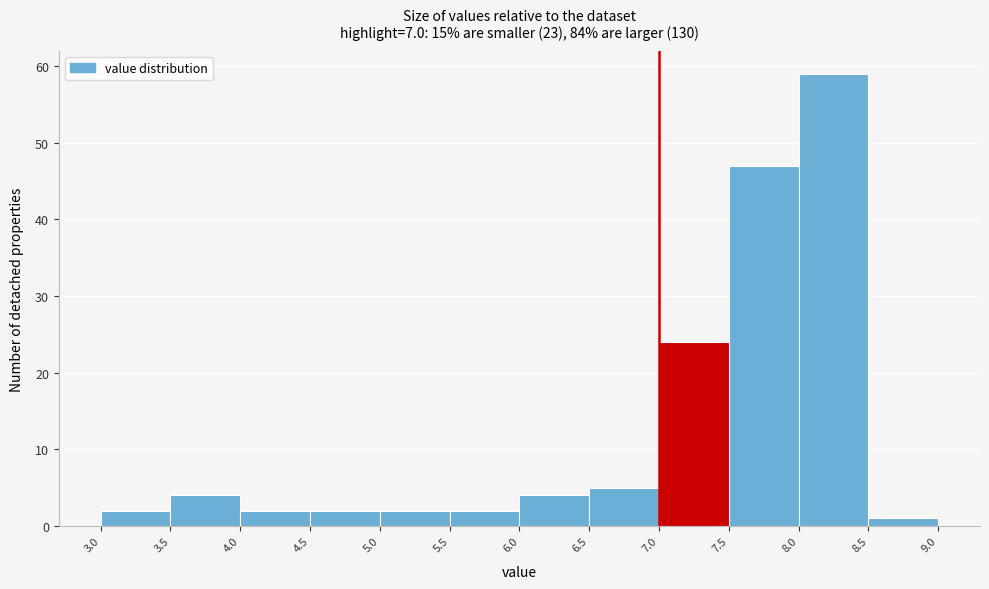

How tall is the bar that spans 6.5 to 7.0 on the x-axis? The values are not printed on the chart, so give them approximately, as read against the axis.

5